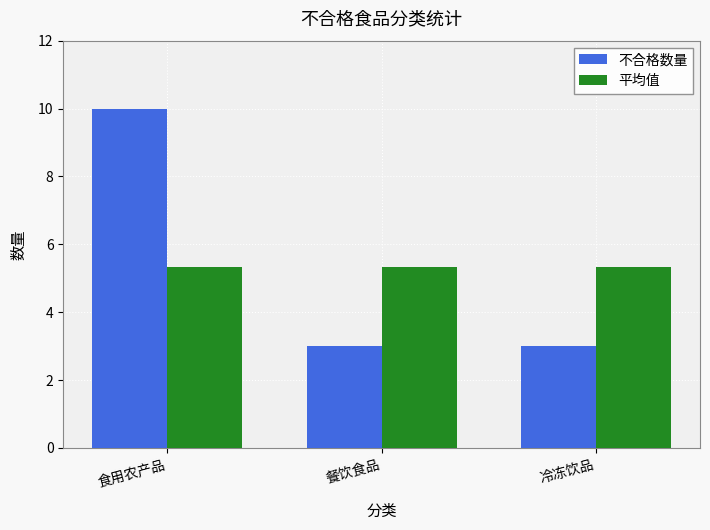

How many bars are there in each group?

2